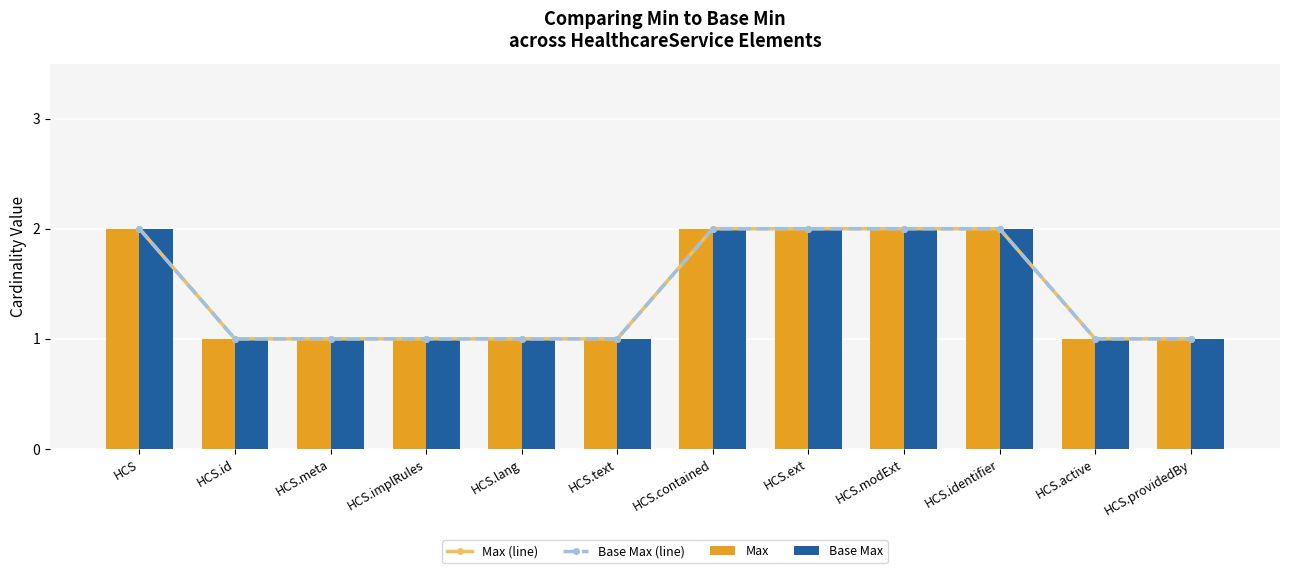

Which series has the widest spread of values?

Max (line)